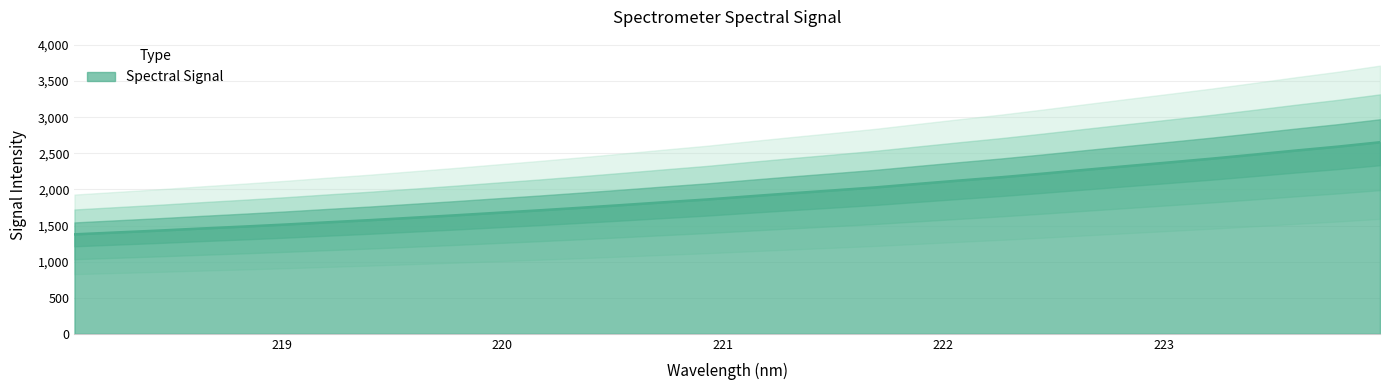

What is the highest value of the Spectral Signal series?

2653.3